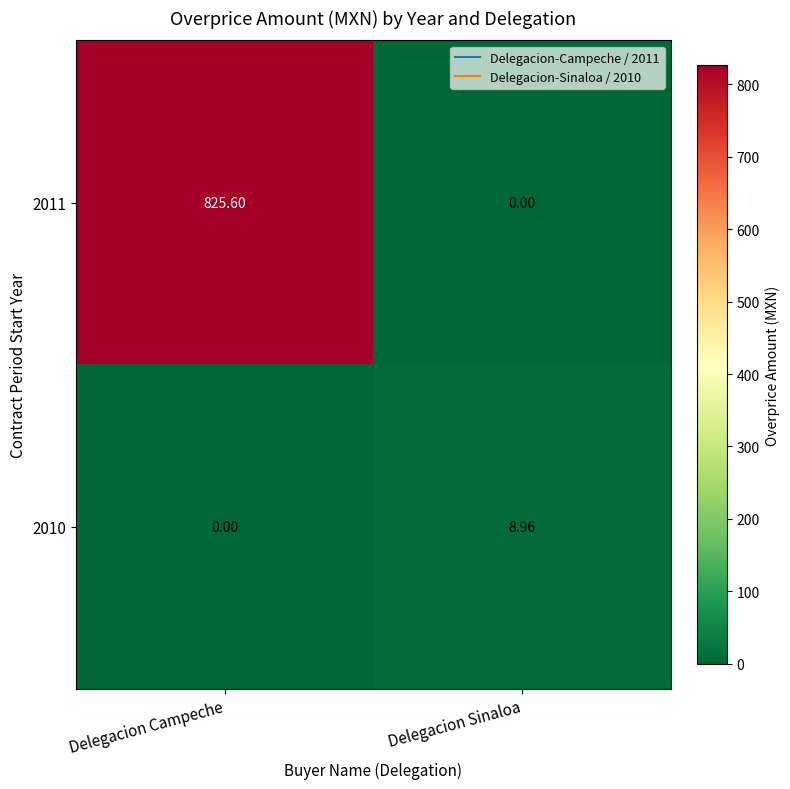

List the labels in order of 2011 value, smallest first.

Delegacion Sinaloa, Delegacion Campeche